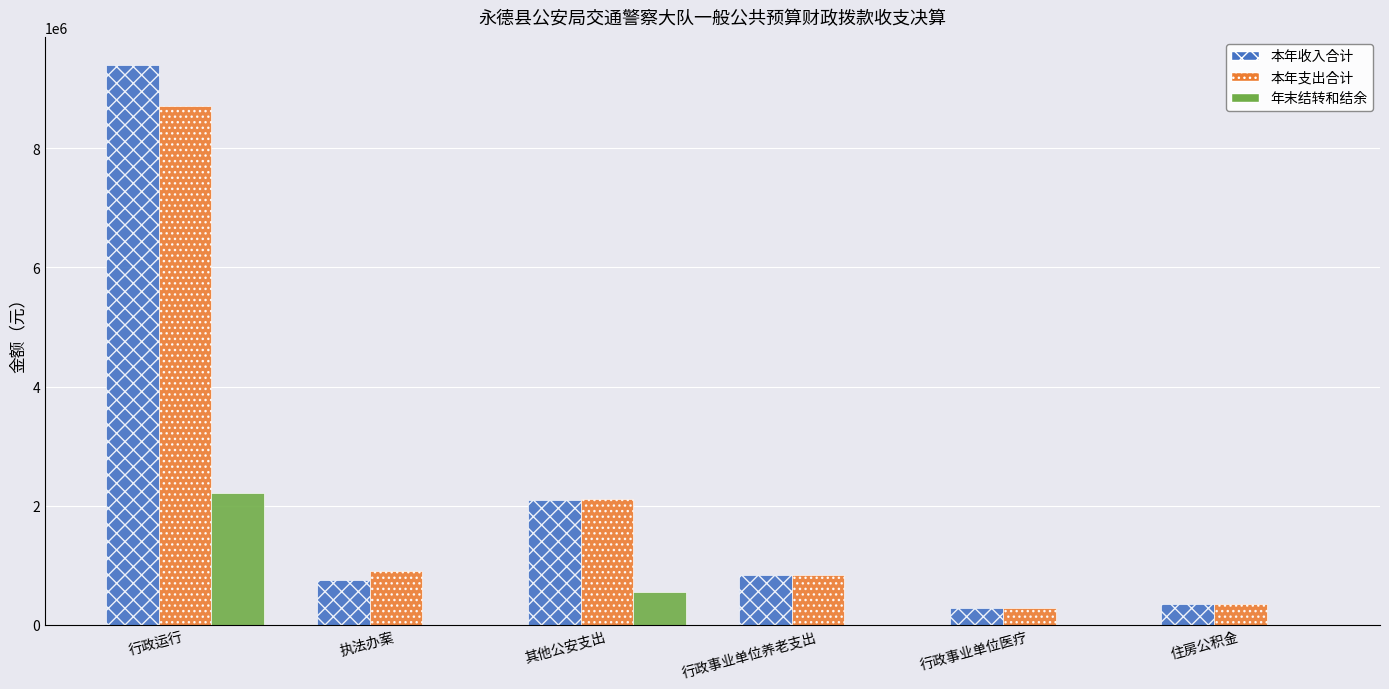

Read the 本年支出合计 value at 住房公积金.

340512.0